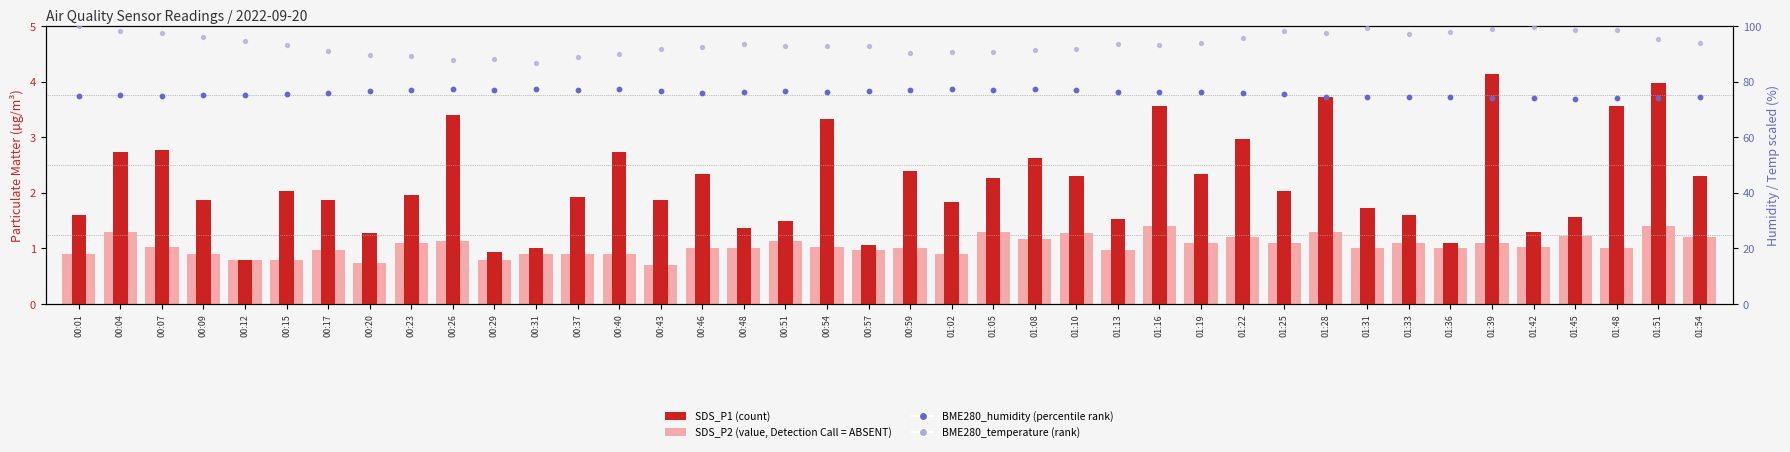

Which series has the largest total across all categories?

BME280_temperature (rank)